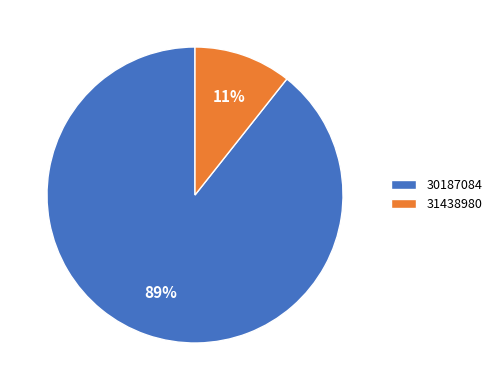

To the nearest percent, what portion does 31438980 represent?

11%